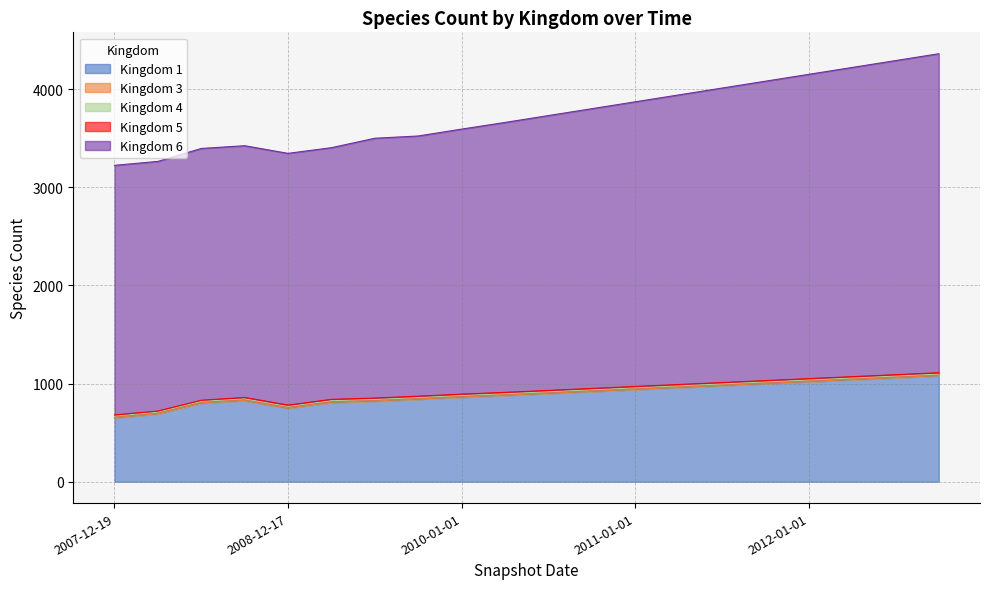

Where is 6 nearest to the value 2896?

2011-01-01